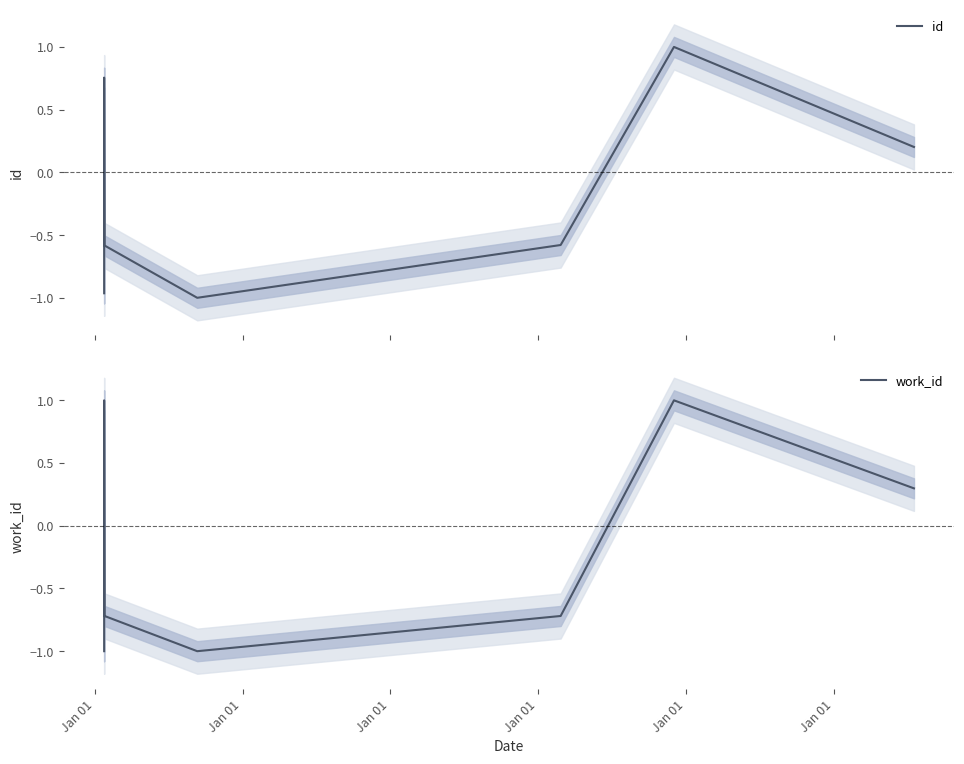

What is the minimum value shown in the chart?

-1.0